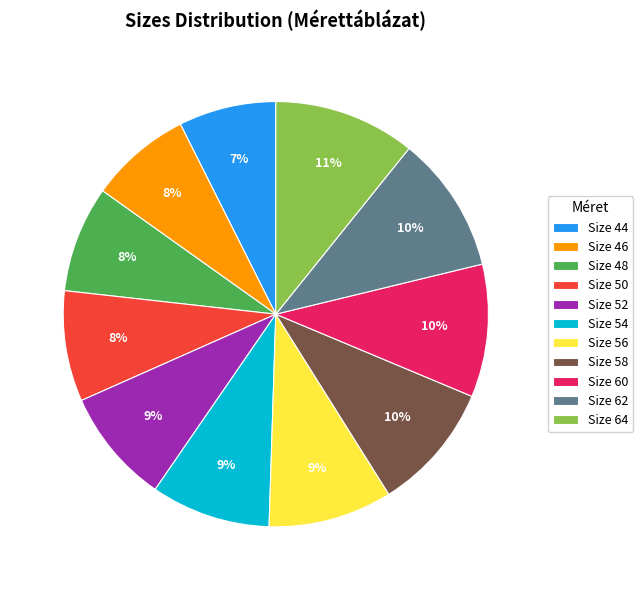

Is there a majority slice in this chart?

No